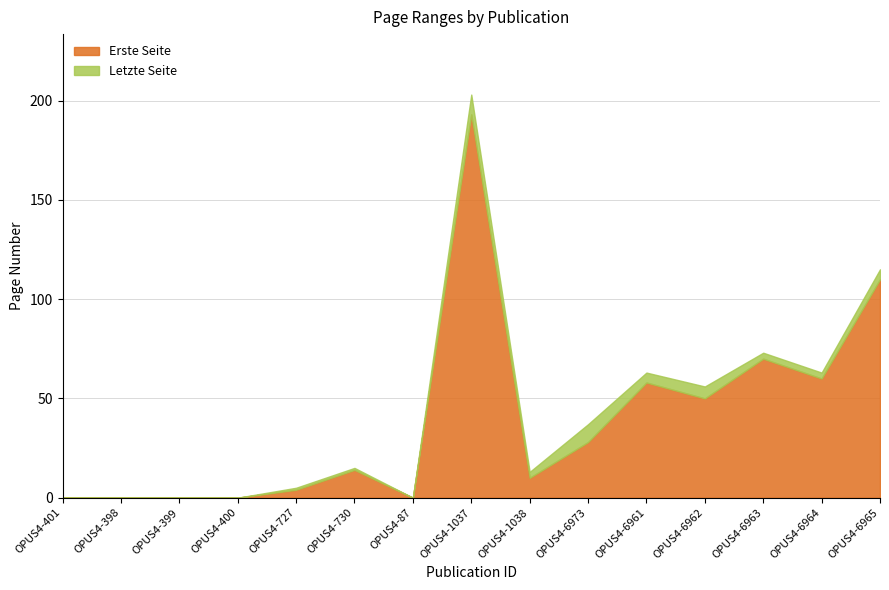

Reading left to right, what are all the values shown in this chart?

Erste Seite: 0	0	0	0	4	14	0	193	10	28	58	50	70	60	110
Letzte Seite: 0	0	0	0	5	15	0	203	13	37	63	56	73	63	115